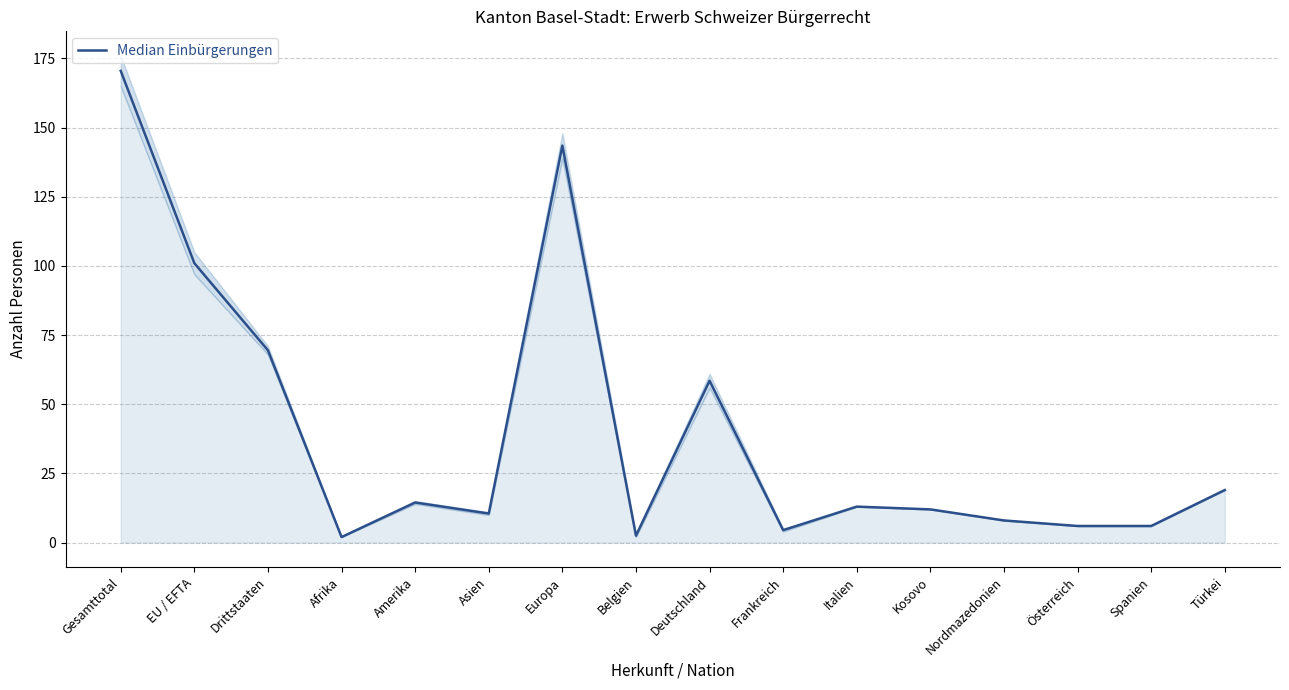

How many points are higher than both their immediate neighbors (excluding endpoints)?

4